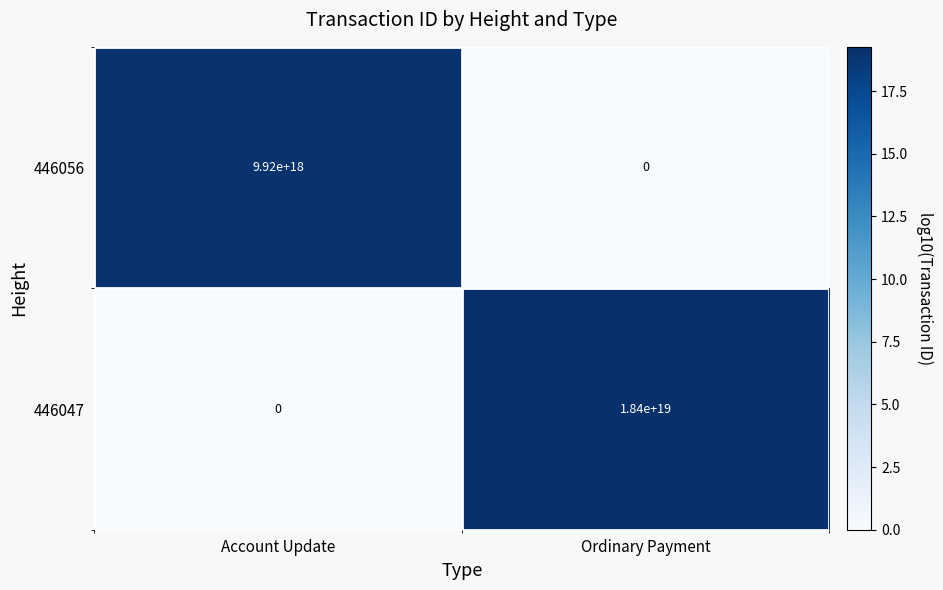

Count the number of categories in the chart.

2